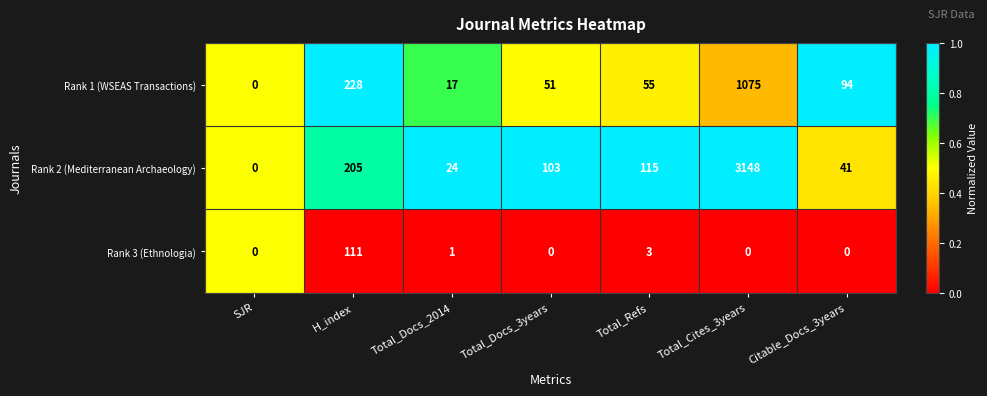

Where does the Rank 2 (Mediterranean Archaeology) series first go above 103?

H_index